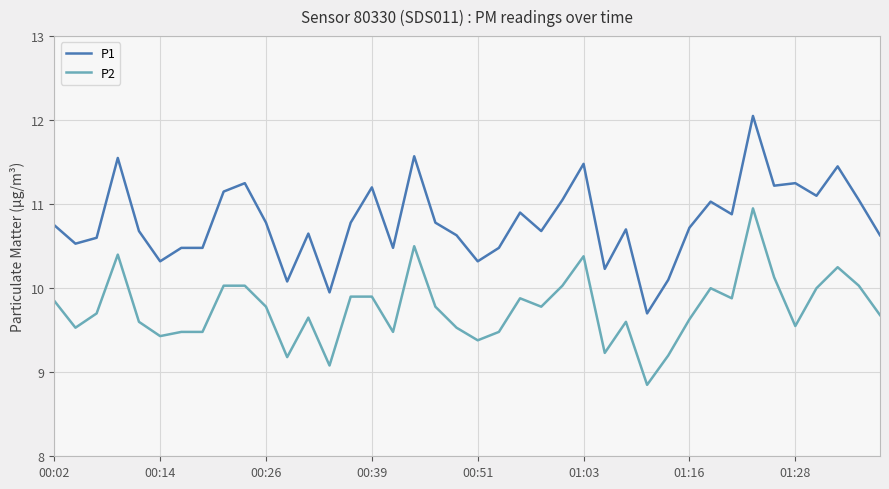

What is the difference between the maximum and minimum values in the P2 series?

2.1